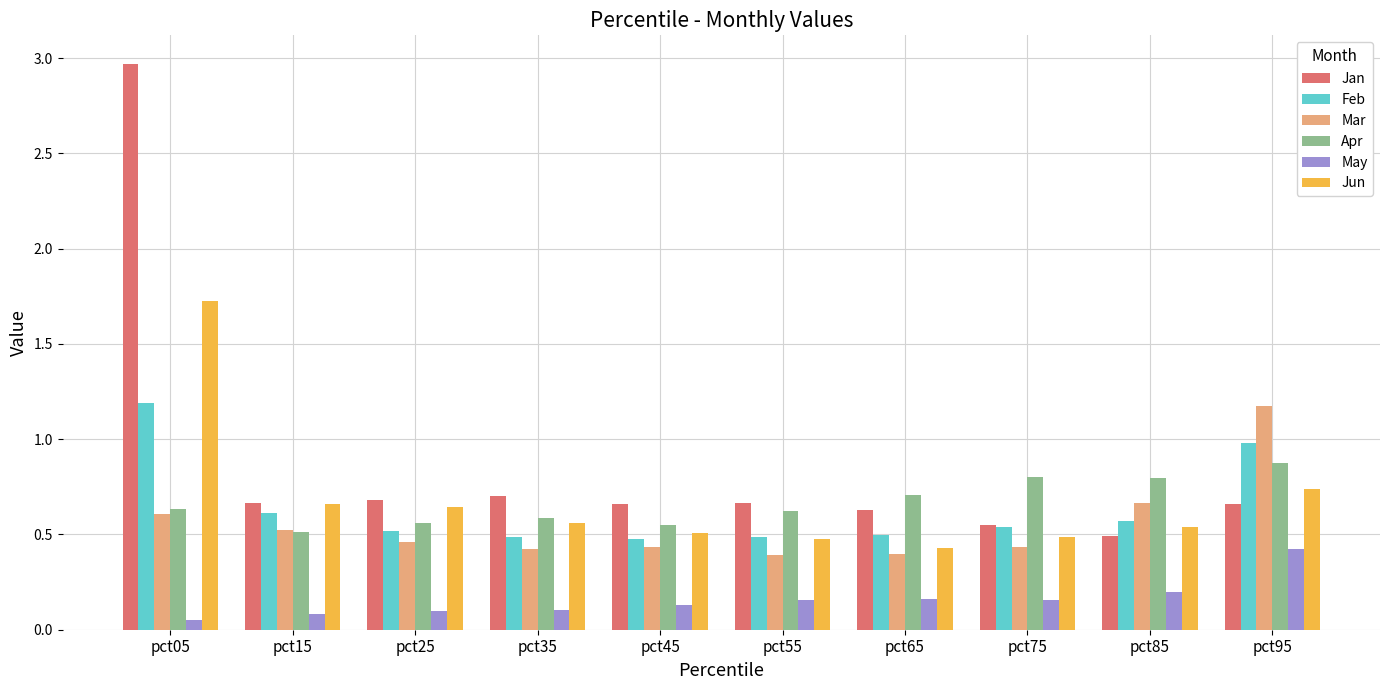

True or false: Jun has a value of 0.6 at pct25.

True